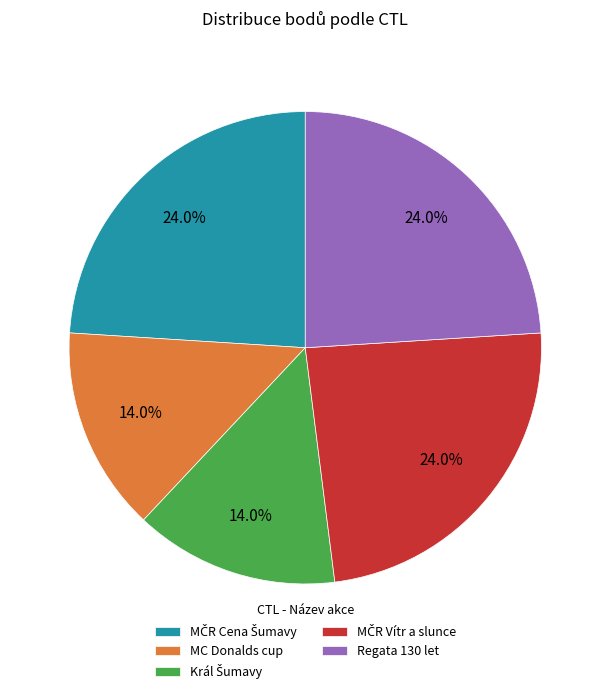

Is there any slice that represents more than half of the pie?

No